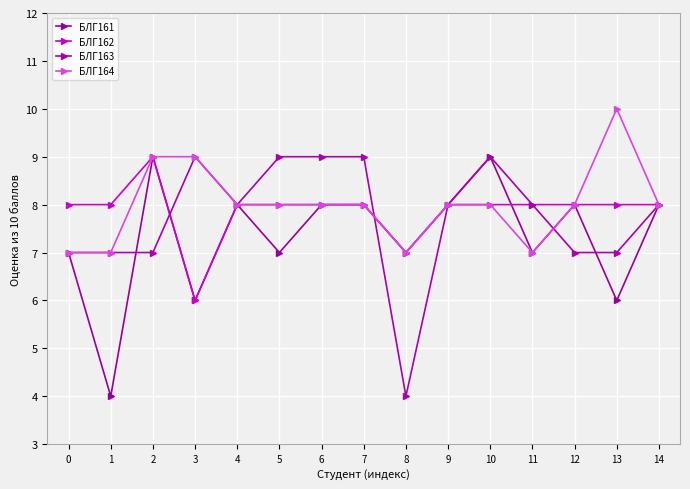

Count the БЛГ162 values in the range 8 to 9.

13